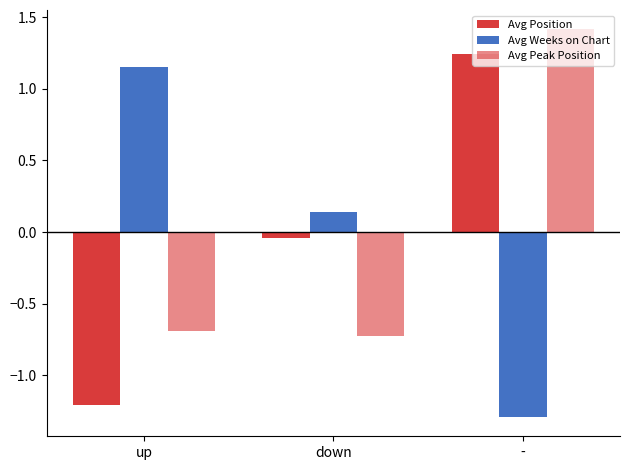

What position from the right is up?

3